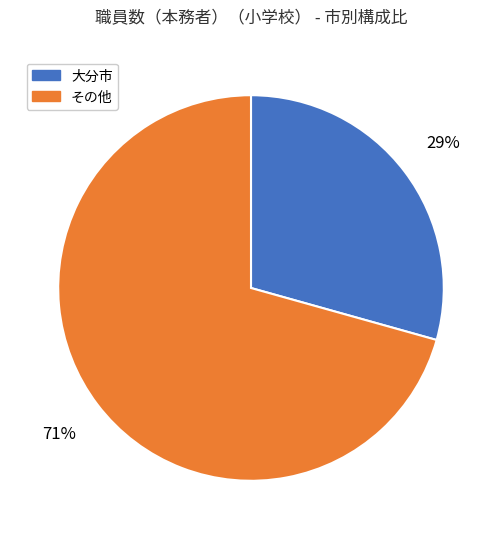

Between 大分市 and その他, which is larger?

その他